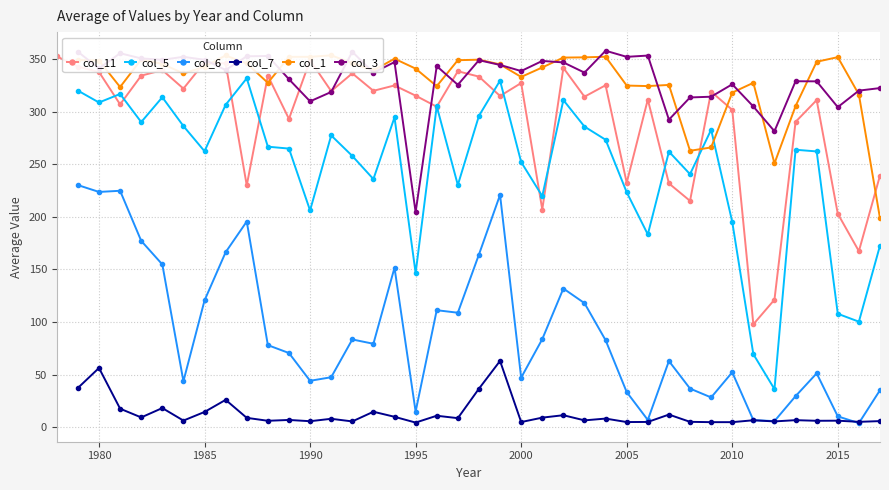

Is it true that col_11 equals 337.6 at 1980?

True